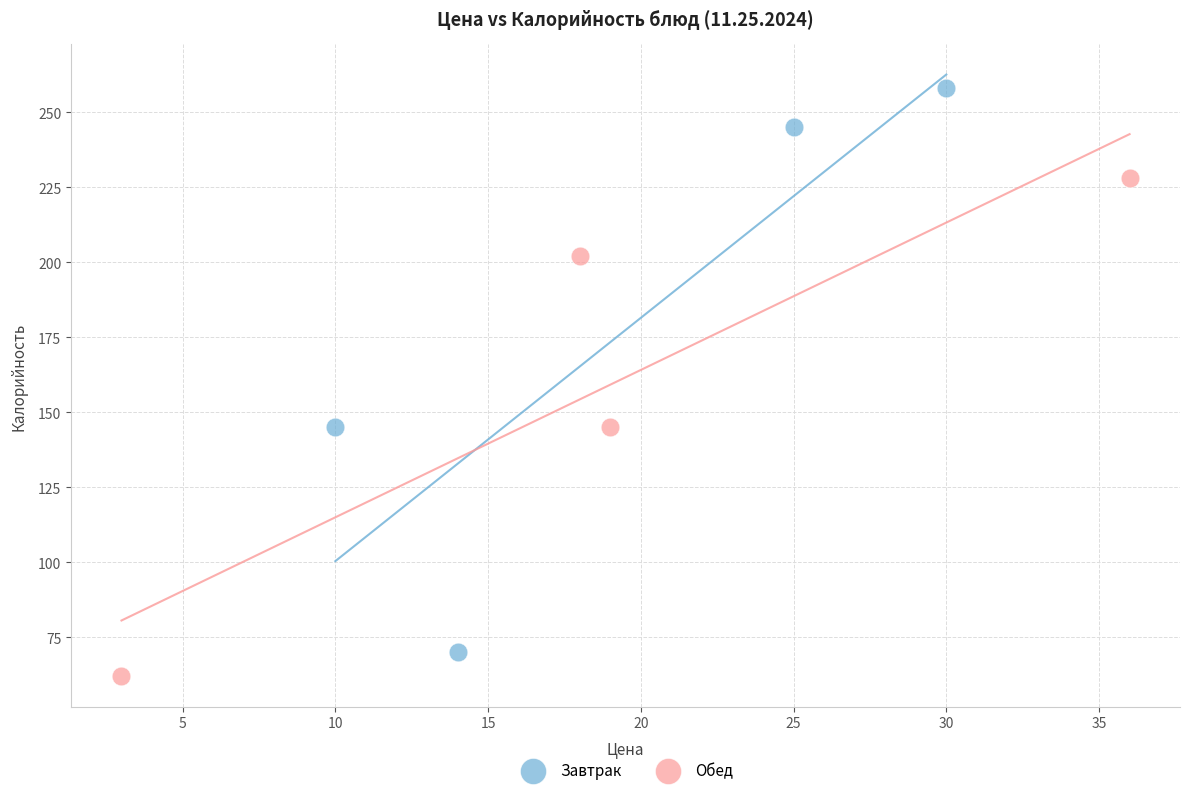

Which series contains the highest Y value?

Завтрак